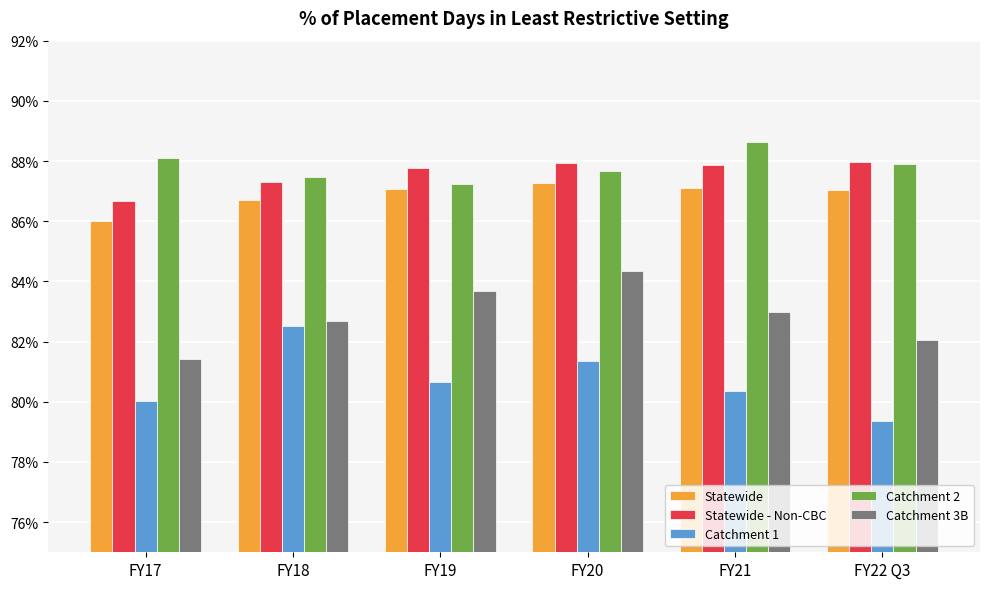

Reading left to right, what are all the values shown in this chart?

Statewide: 0.9	0.9	0.9	0.9	0.9	0.9
Statewide - Non-CBC: 0.9	0.9	0.9	0.9	0.9	0.9
Catchment 1: 0.8	0.8	0.8	0.8	0.8	0.8
Catchment 2: 0.9	0.9	0.9	0.9	0.9	0.9
Catchment 3B: 0.8	0.8	0.8	0.8	0.8	0.8